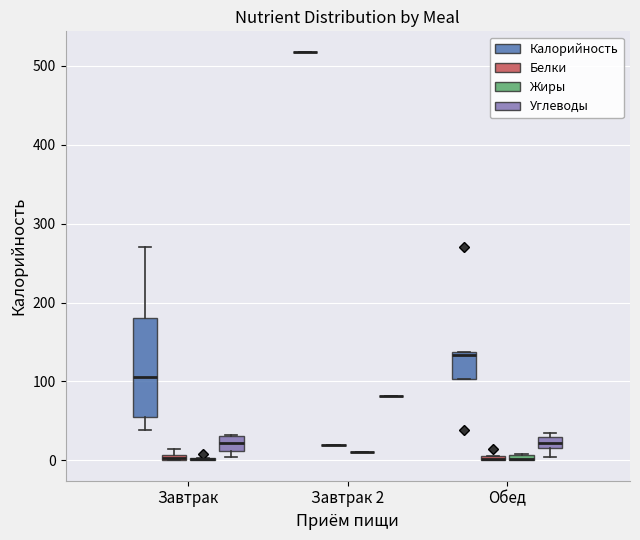

Where is the upper edge of the box for Обед (Белки) on the y-axis? The values are not printed on the chart, so give them approximately, as read against the axis.

10